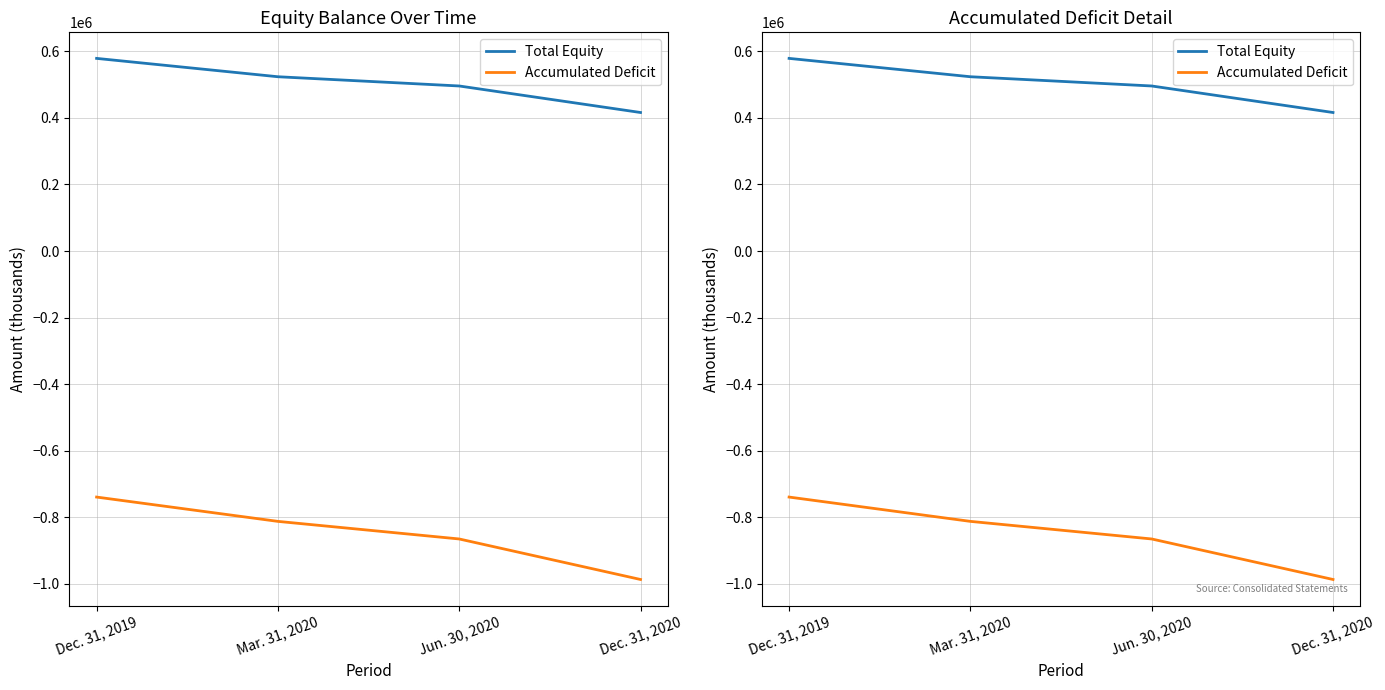

Which category has the highest value in the Total Equity series?

Dec. 31, 2019